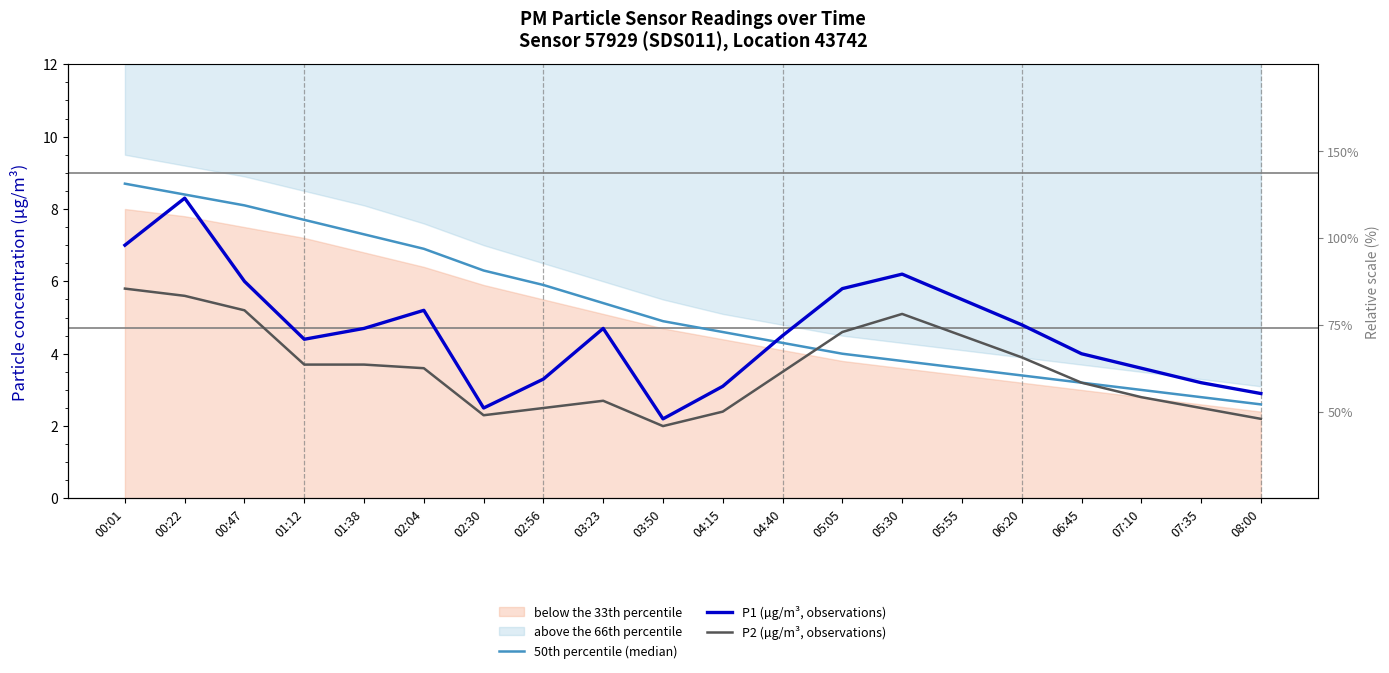

True or false: P1 (µg/m³, observations) and P2 (µg/m³, observations) intersect in this chart.

False